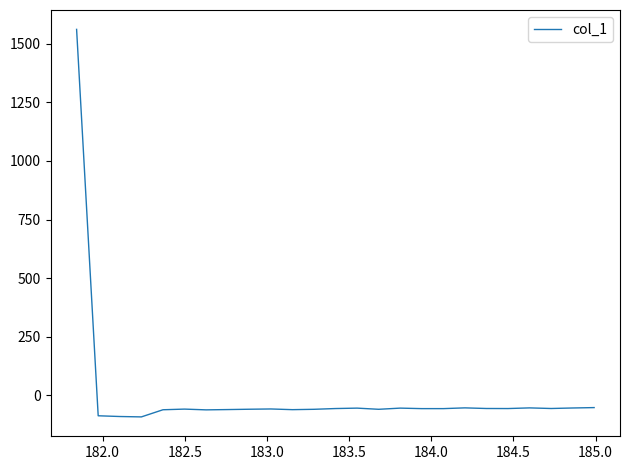

What is the maximum value shown in the chart?

1561.2